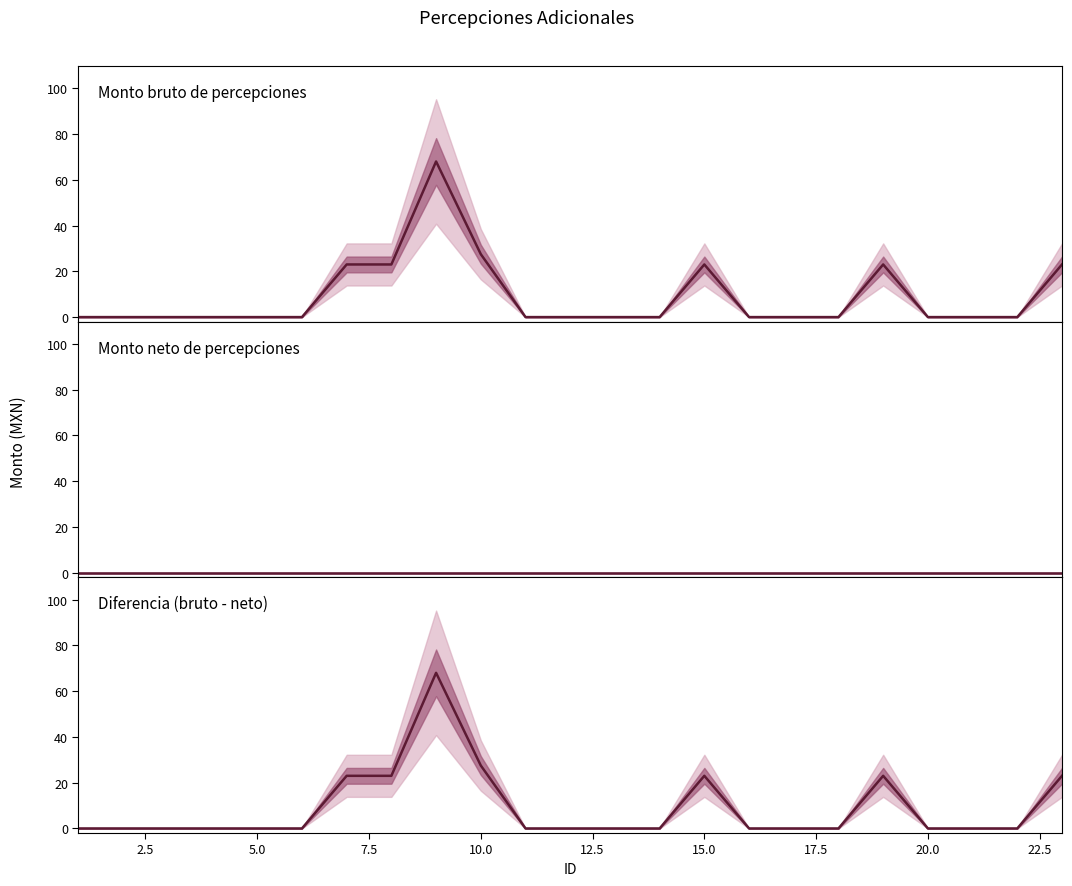

What is the average value of the Diferencia series?

9.2